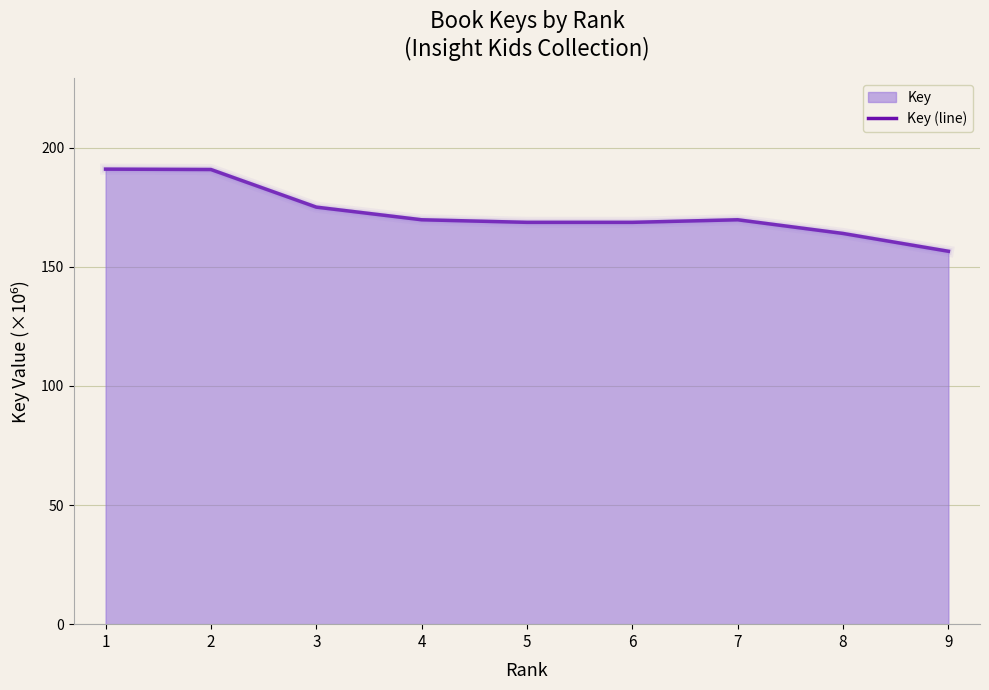

Where is the first local maximum?

7